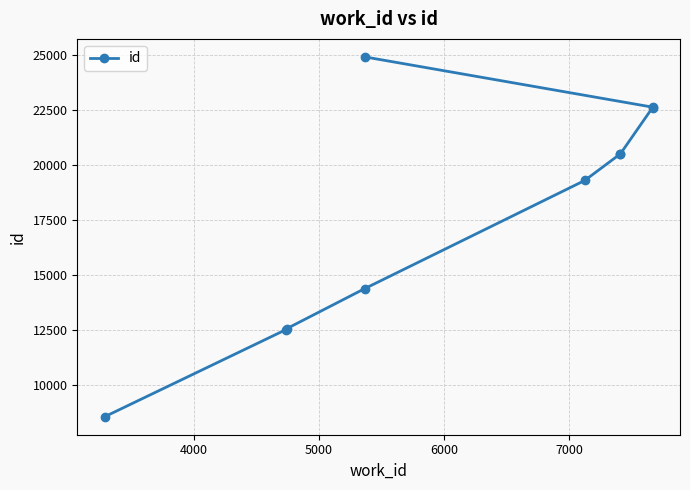

The chart shows a value of 36557 at 9. True or false?

False